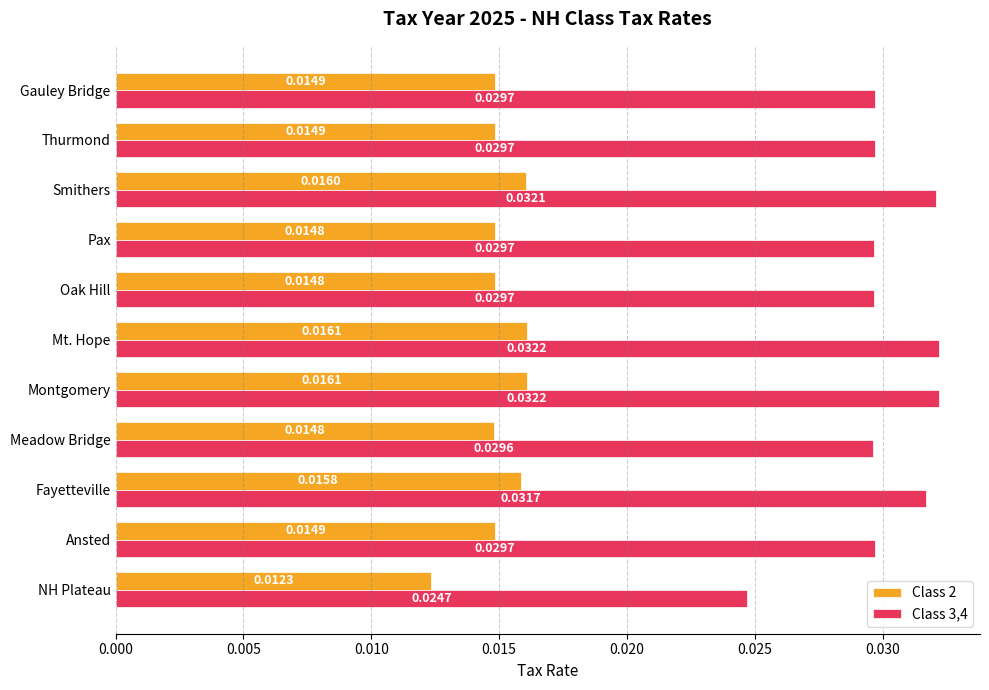

Is the value of Class 2 at Montgomery greater than the value of Class 3,4 at Pax?

No